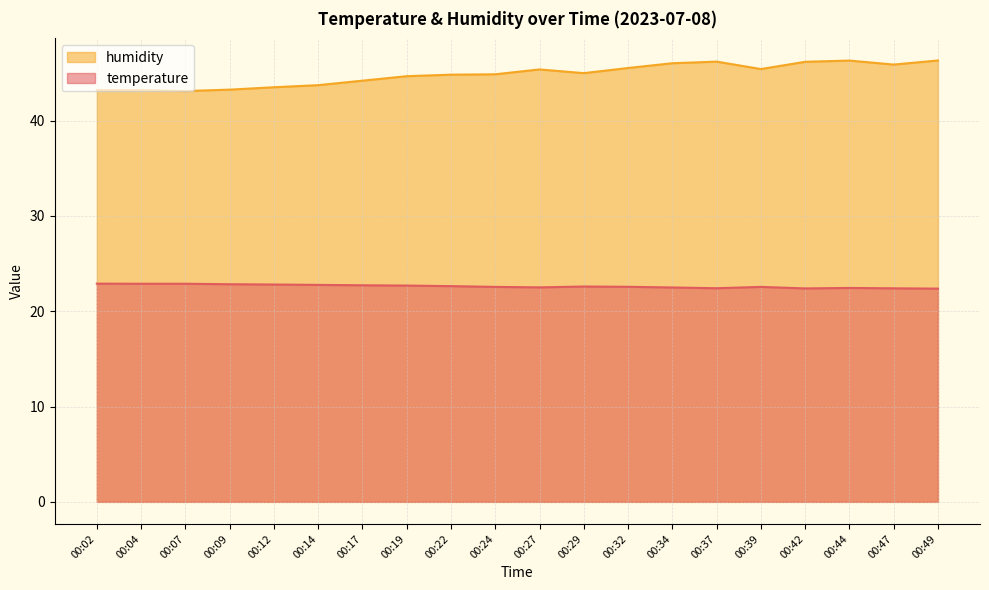

Reading left to right, list all the values displayed in this chart.

temperature: 22.9	22.9	22.9	22.8	22.8	22.8	22.7	22.7	22.6	22.6	22.5	22.6	22.6	22.5	22.4	22.6	22.4	22.4	22.4	22.4
humidity: 43.2	43.2	43.1	43.3	43.5	43.7	44.2	44.7	44.8	44.9	45.4	45.0	45.5	46.0	46.2	45.4	46.2	46.3	45.9	46.3